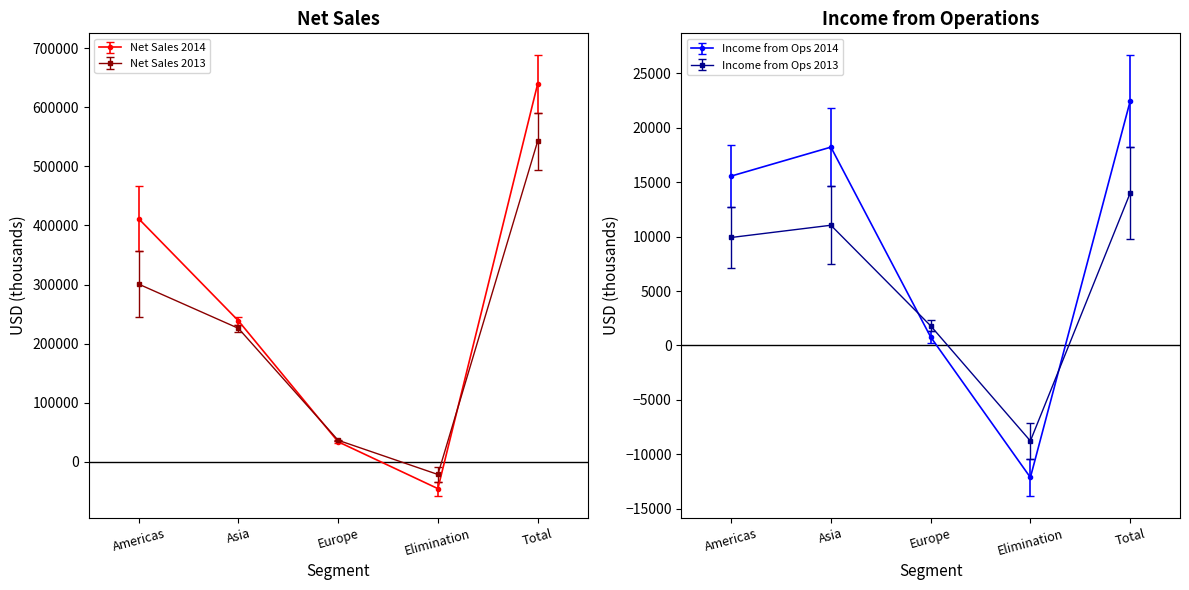

At which category is the sum across all series the highest?

Total